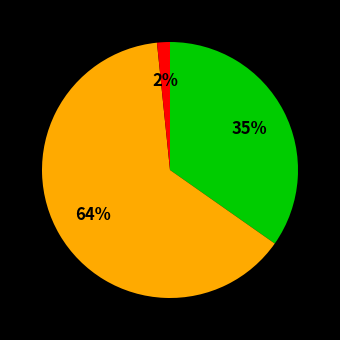

Does any single category account for the majority?

Yes